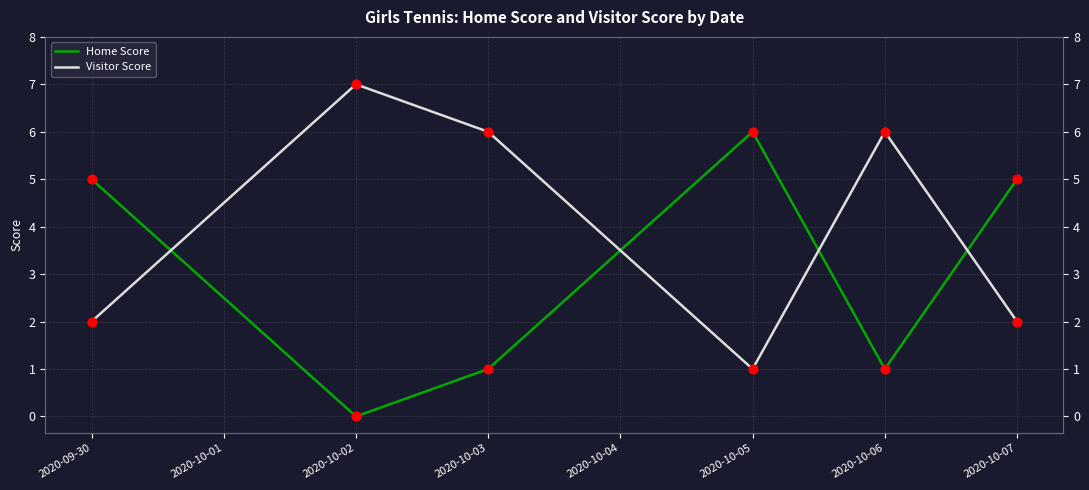

Which series contains the highest Y value?

Visitor Score